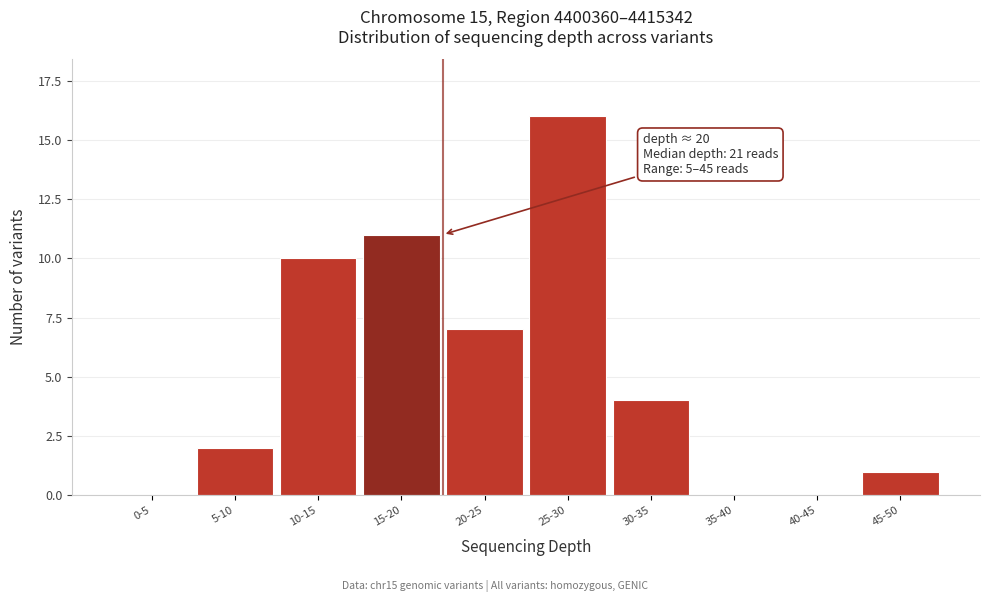

Reading left to right, list all the values displayed in this chart.

0-5=0	5-10=2	10-15=10	15-20=11	20-25=7	25-30=16	30-35=4	35-40=0	40-45=0	45-50=1